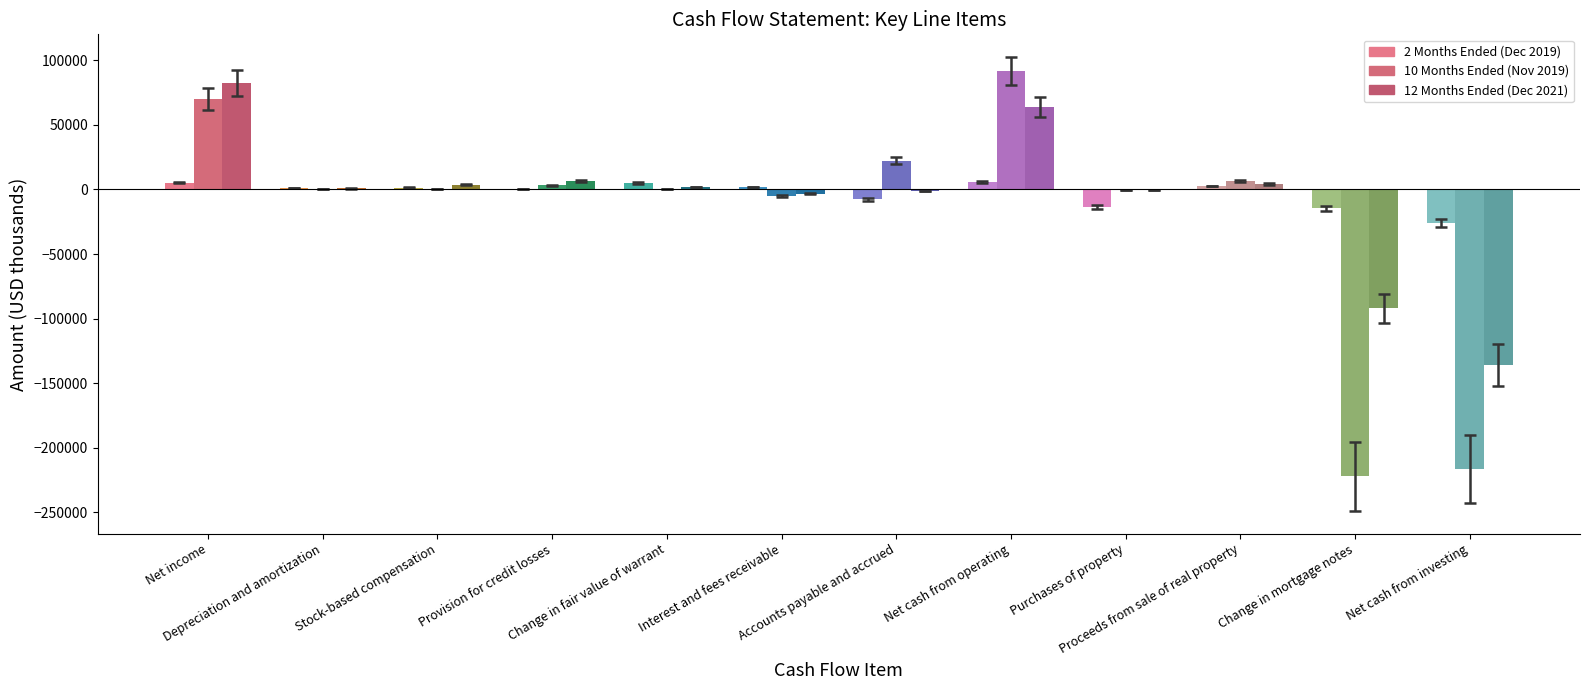

What value does the 10 Months Ended (Nov 2019) series have at Depreciation and amortization?

98.6